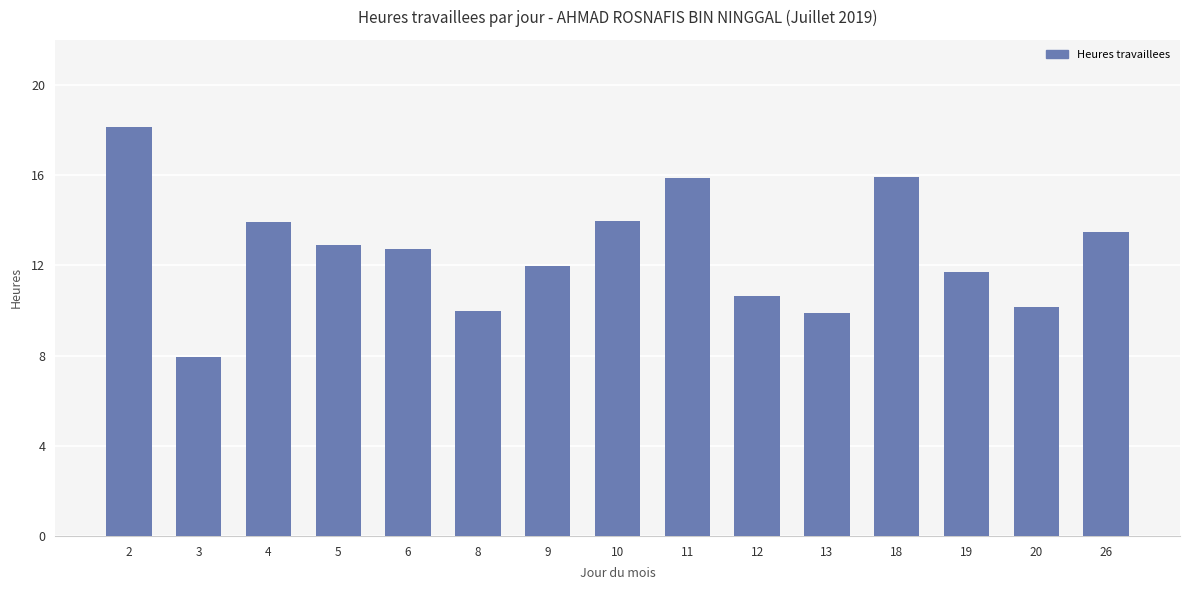

What is the approximate value at 3?

7.9